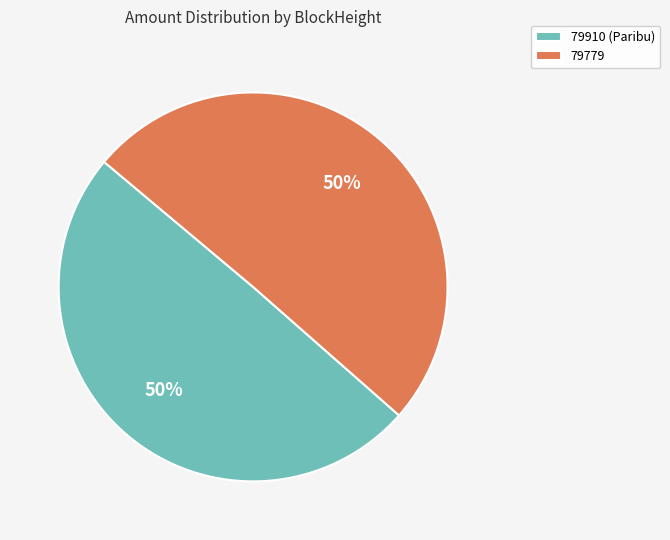

Is the sum of 79910 and 79779 greater than half?

Yes